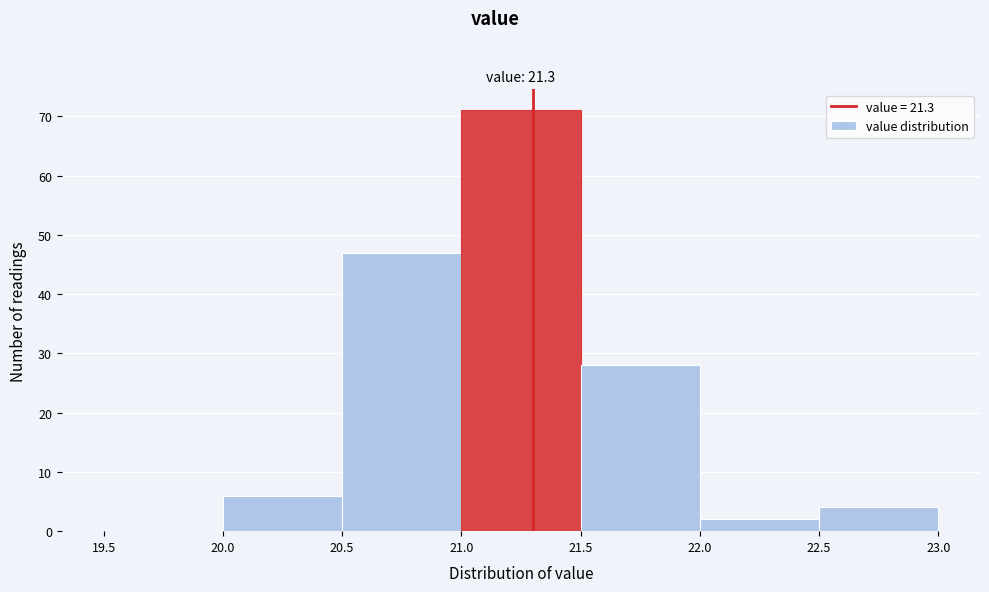

Which range on the x-axis has the tallest bar?

21.0 to 21.5